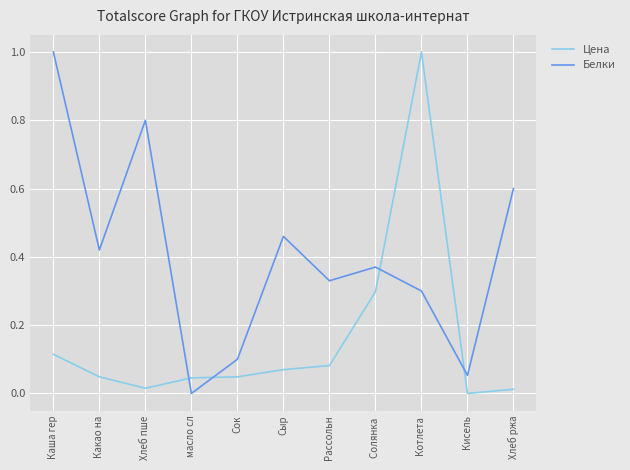

At Каша гер, list the series in order from largest to smallest.

Белки, Цена